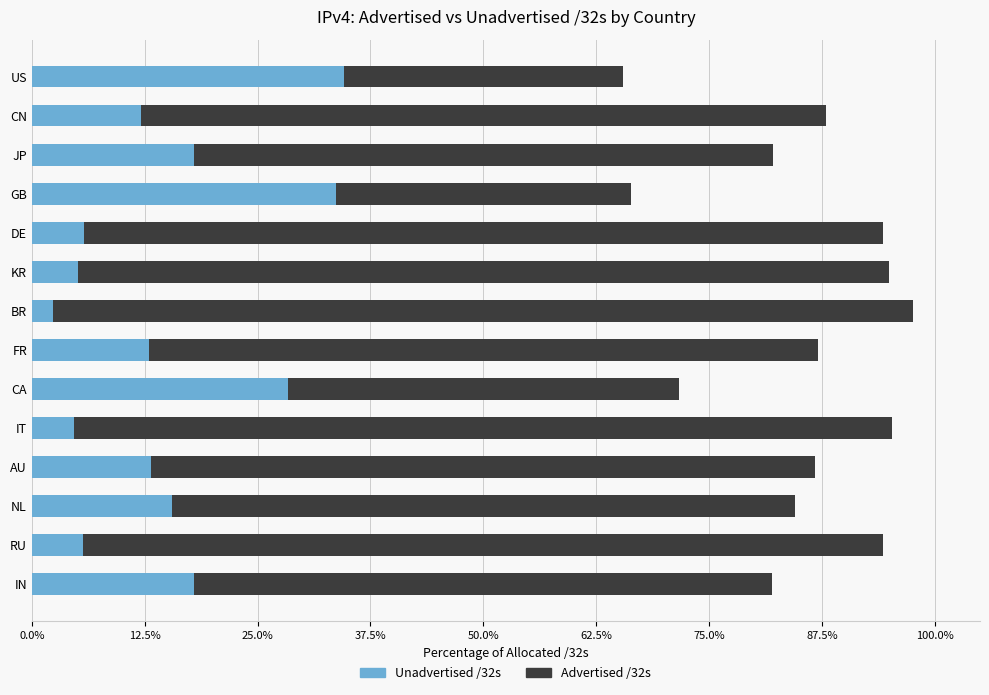

Which series has the widest spread of values?

Advertised /32s